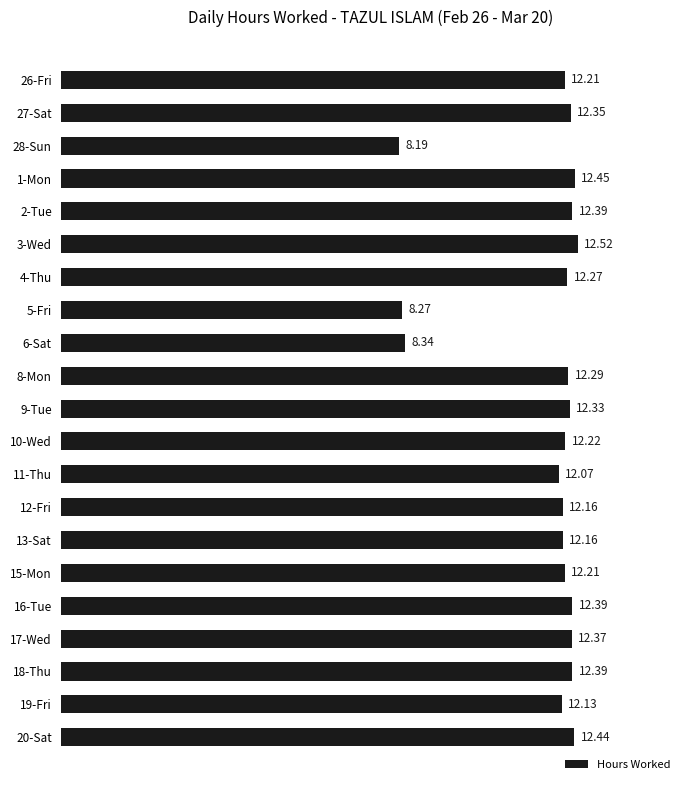

At which category does the chart reach its peak across all series?

3-Wed